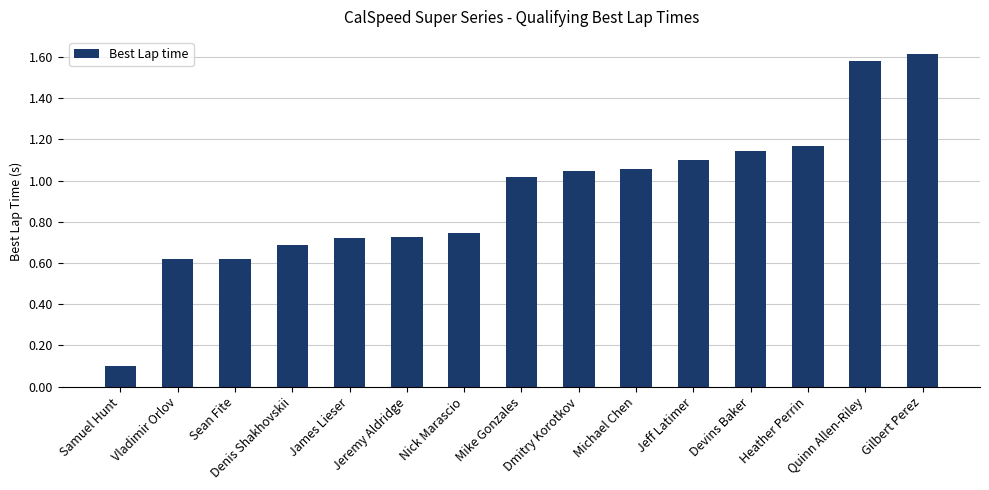

Are the bars grouped side by side (vs. stacked)?

No